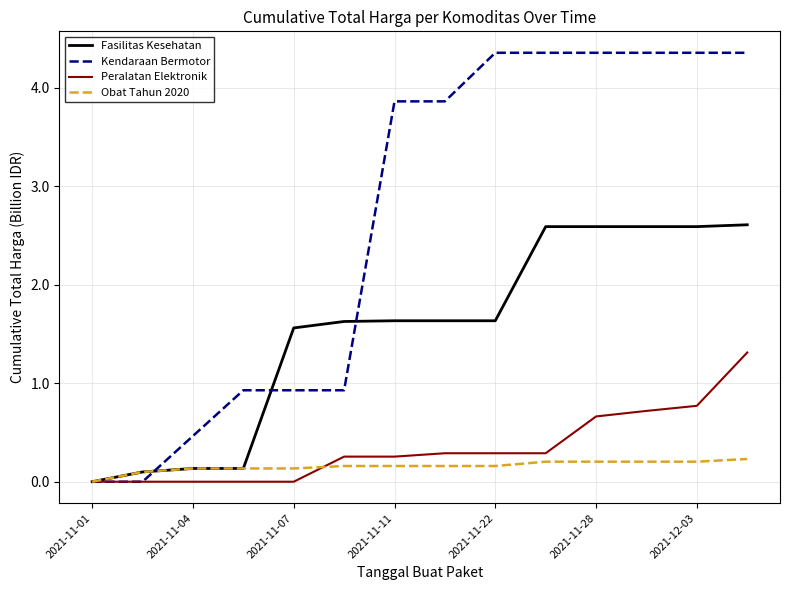

What is the difference between the maximum and second lowest values in the Fasilitas Kesehatan series?

2.5